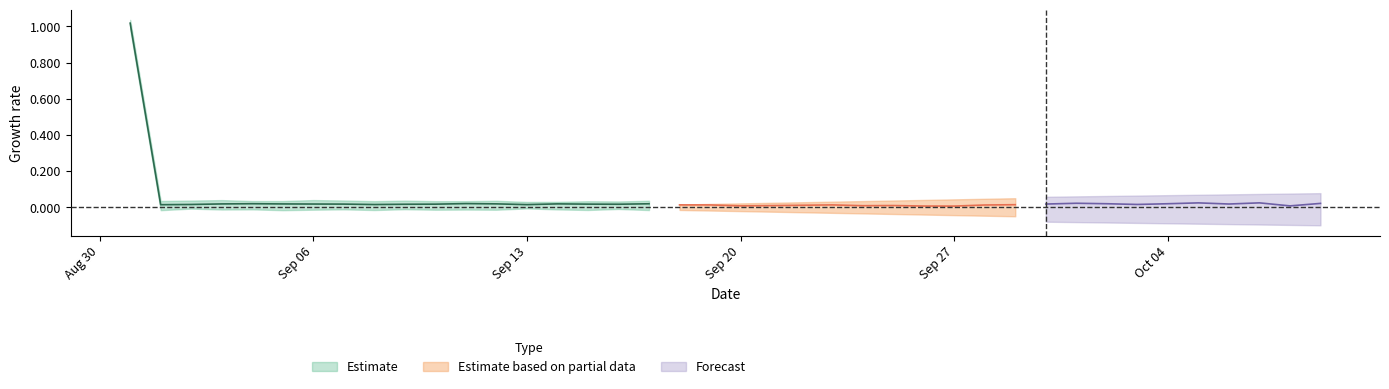

True or false: the data shows 0 at 22.

True